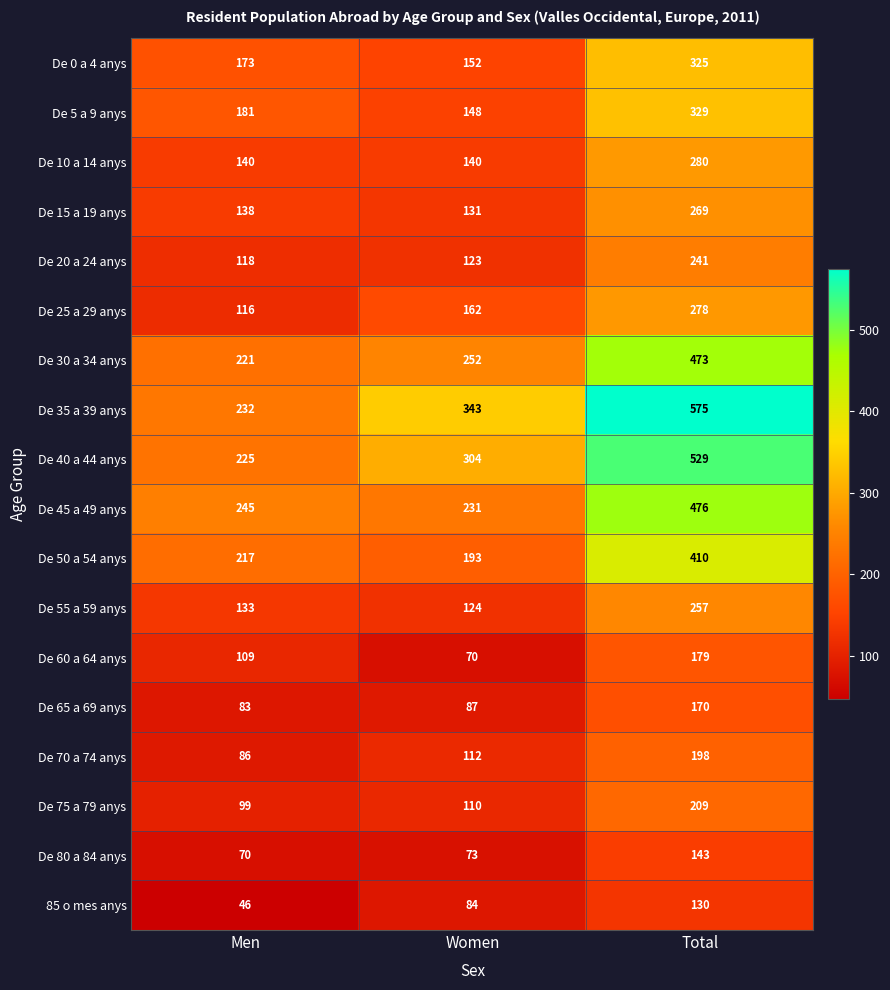

The De 60 a 64 anys series shows 109 at Men. True or false?

True